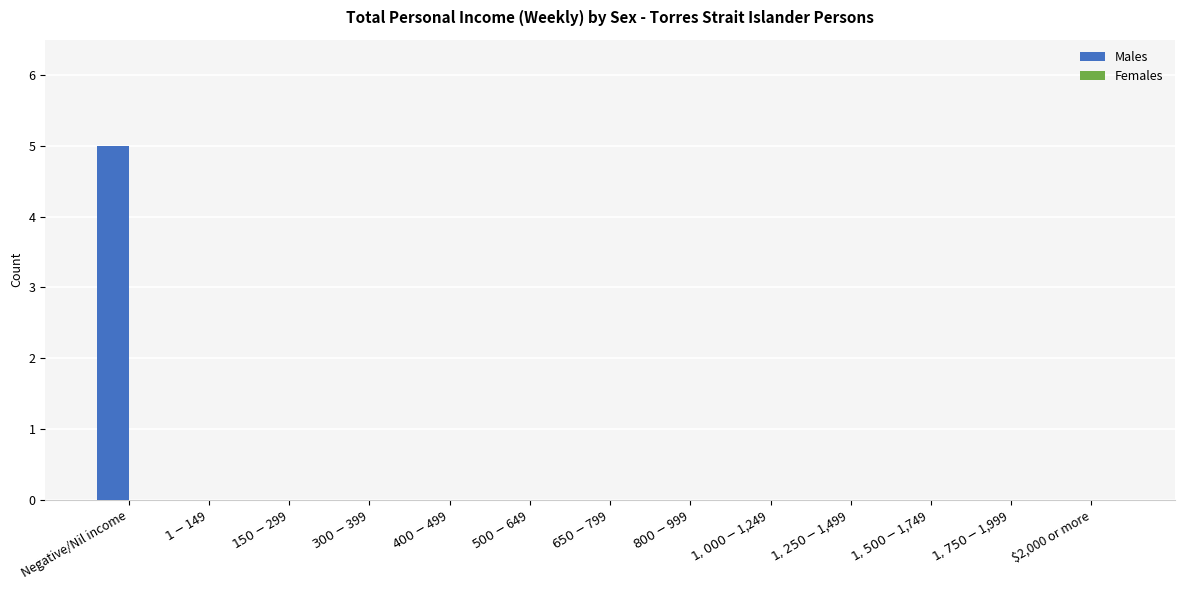

What is the sum of all values?

5